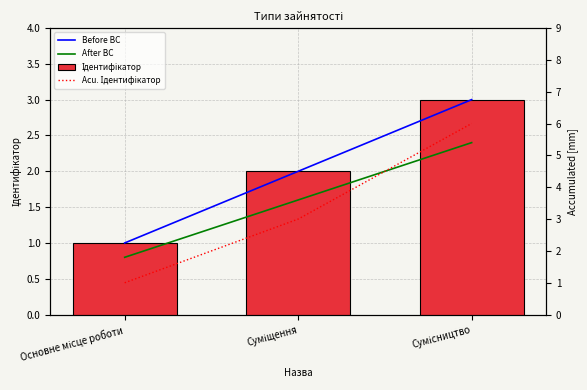

What is the sum of all Ідентифікатор values?

6.0